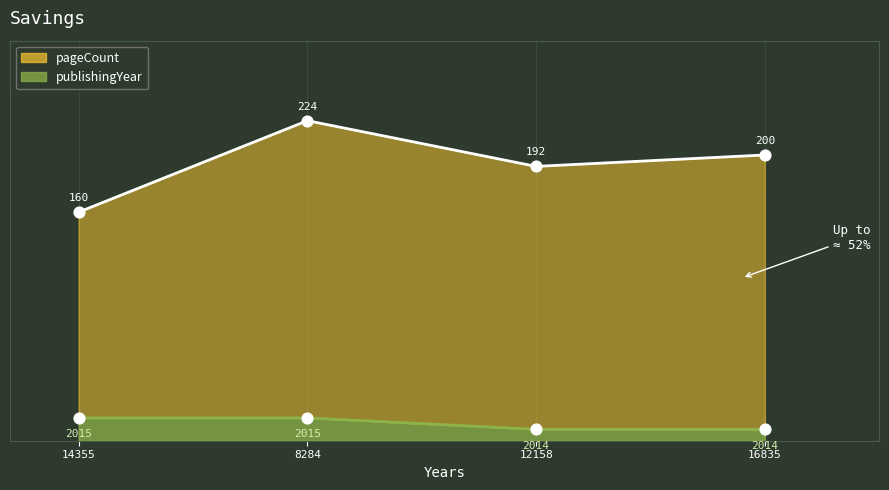

Is the value of pageCount at 16835 greater than the value of publishingYear at 12158?

Yes